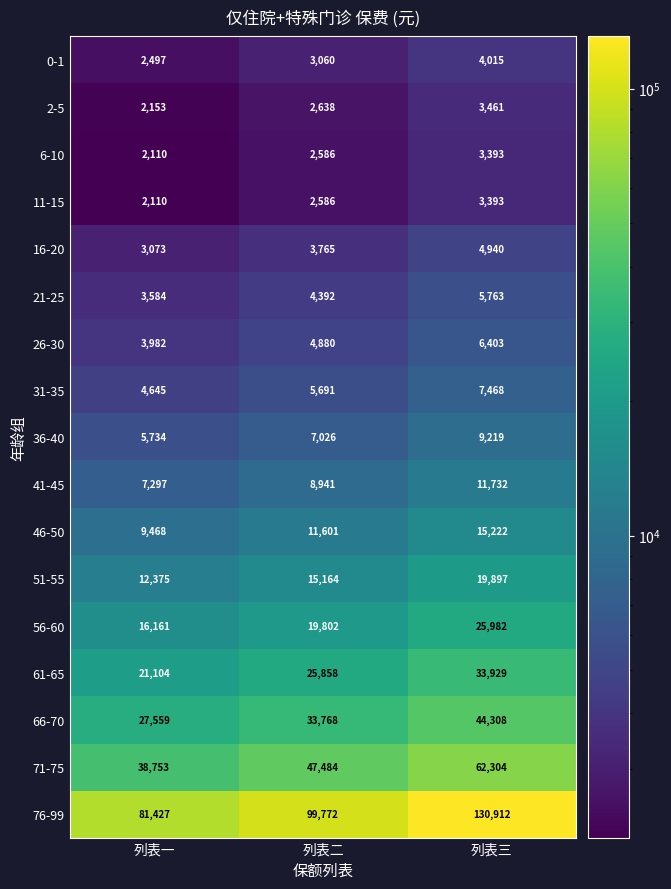

What is the greatest value displayed?

130912